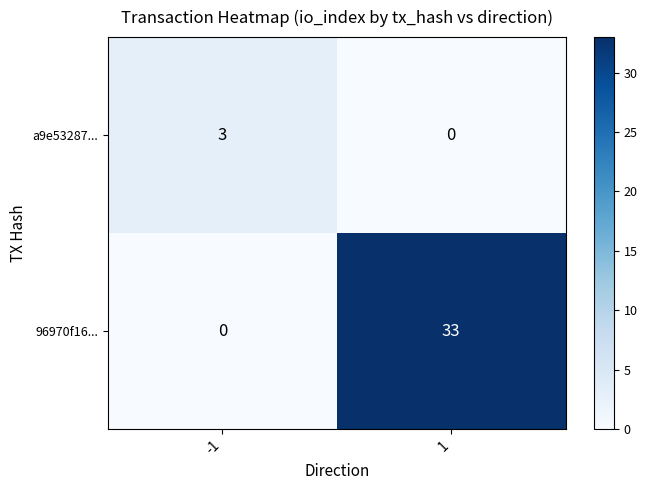

True or false: a9e53287... has a value of -1 at 1.

False